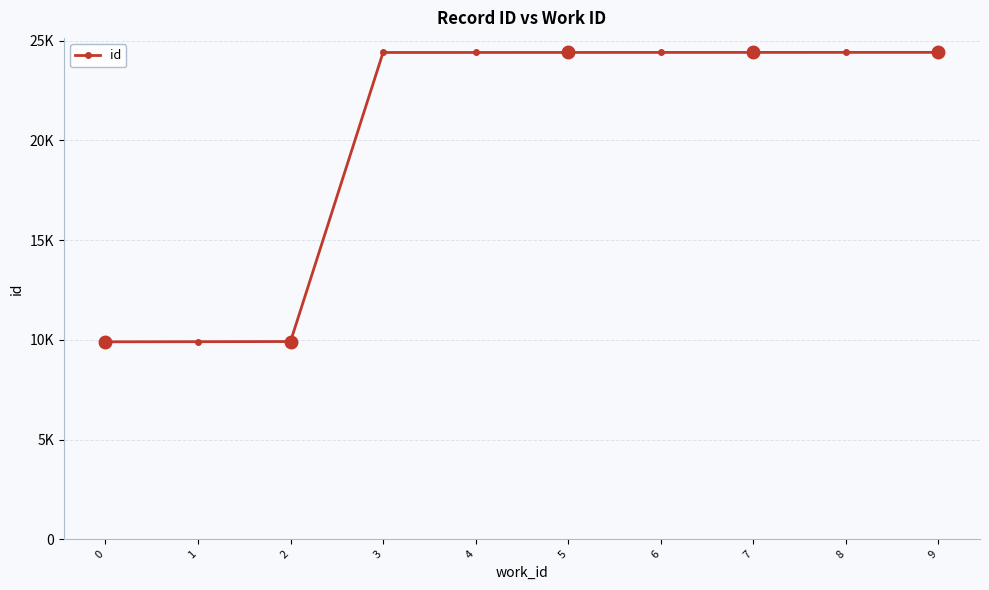

Approximately how many times larger is the value at 5 compared to 3?

1.0